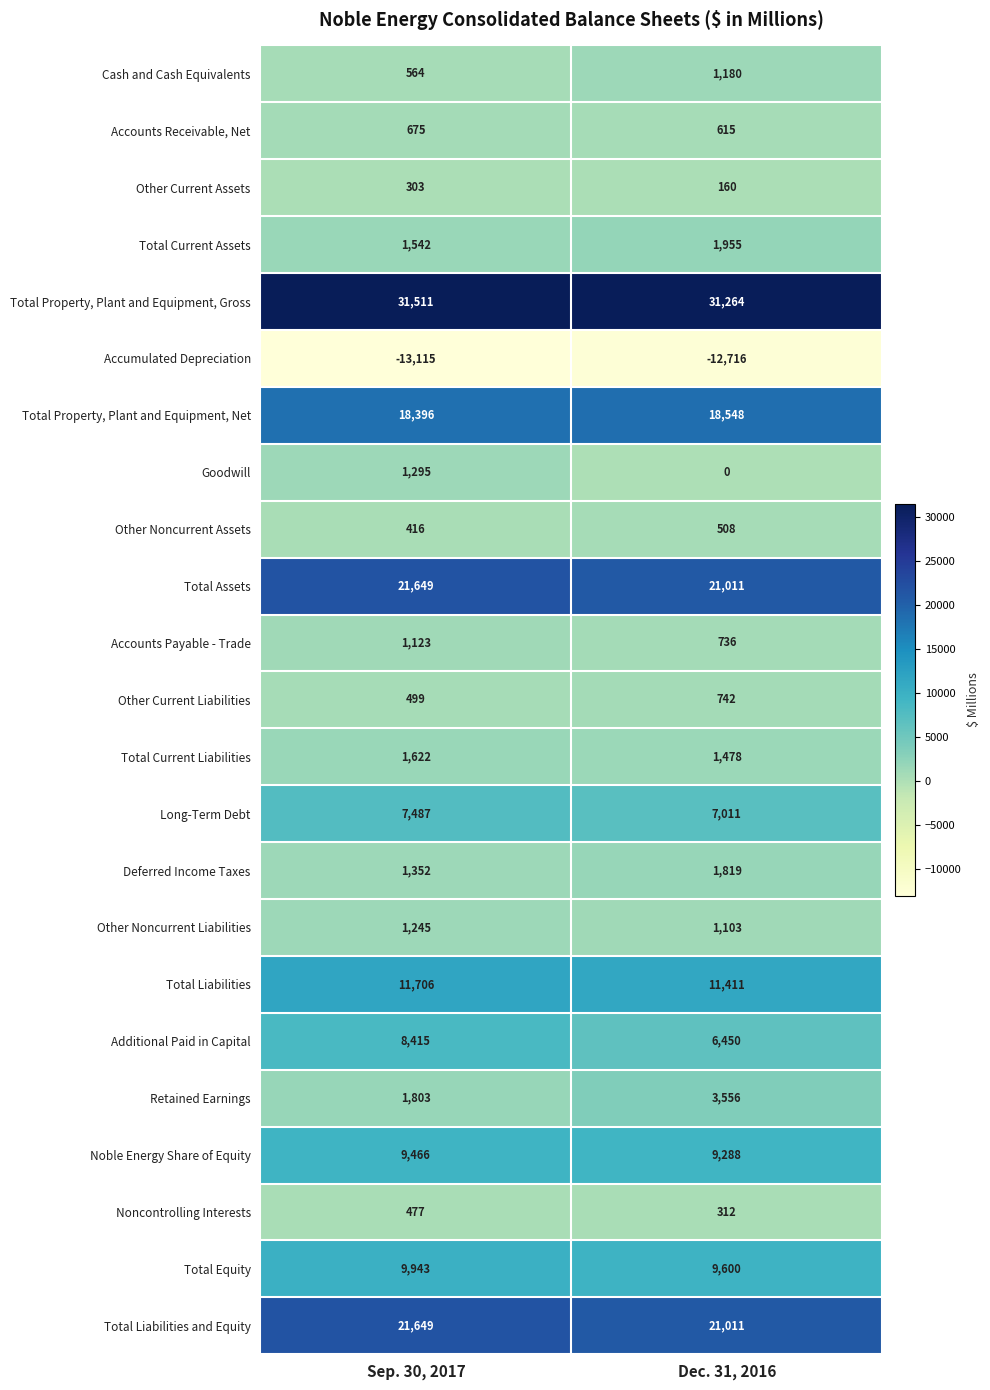

What is the smallest value displayed?

-13115